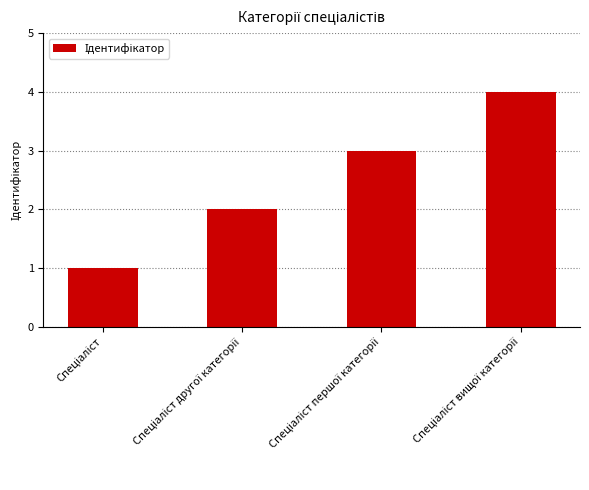

What is the difference between the maximum and minimum values?

3